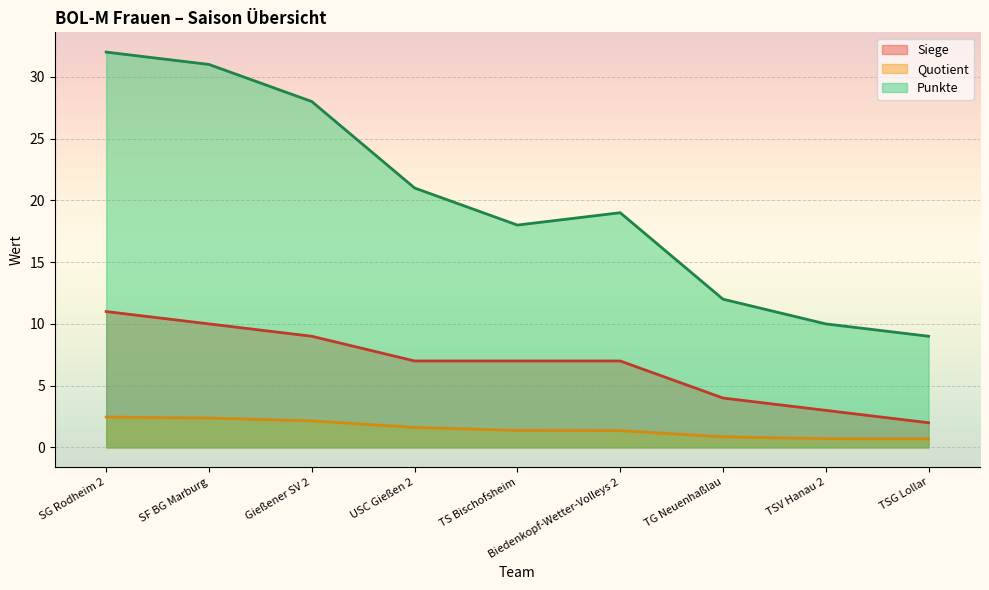

Which series has the largest range (max minus min)?

Punkte